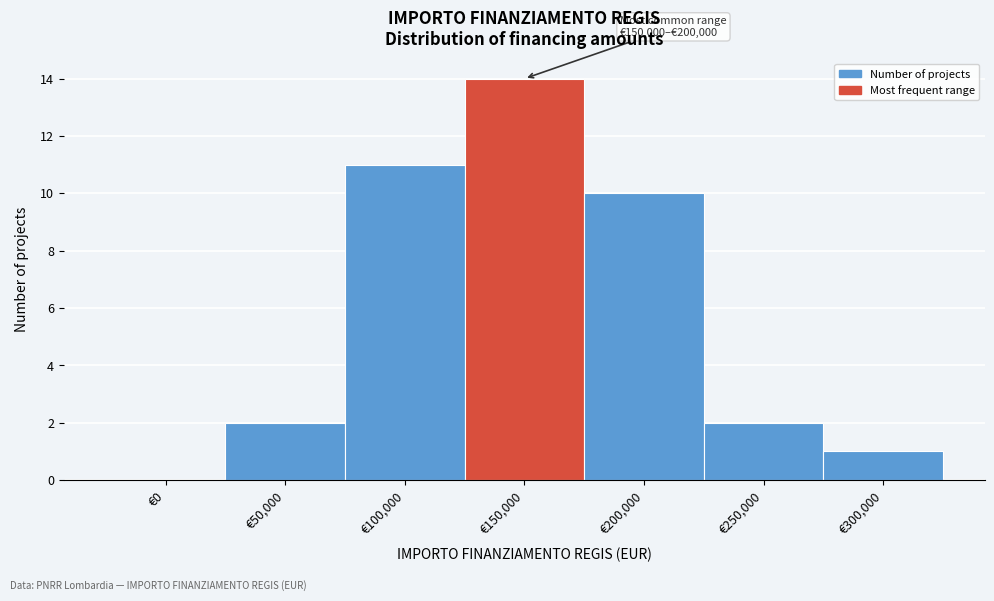

Reading left to right, transcribe all the data shown in this chart.

€0=0	€50,000=2	€100,000=11	€150,000=14	€200,000=10	€250,000=2	€300,000=1